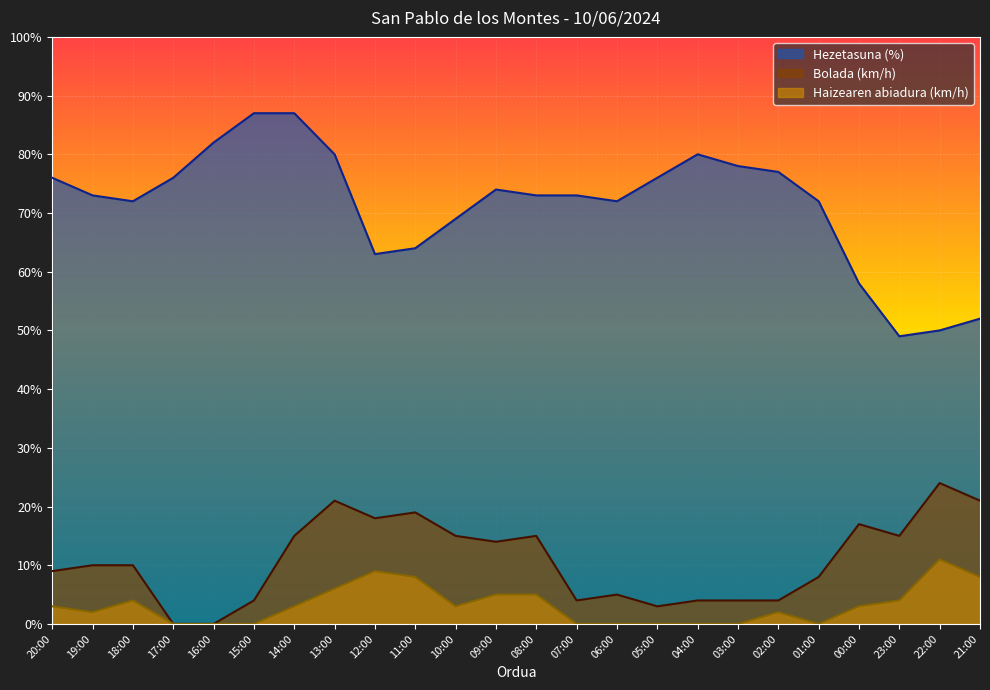

At which category is the sum across all series the highest?

13:00